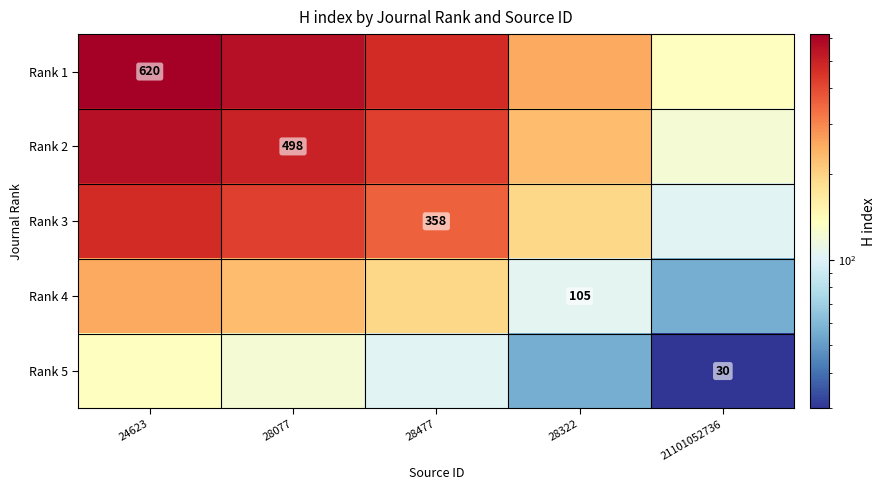

Is the value of Rank 2 at 24623 greater than the value of Rank 5 at 28322?

Yes